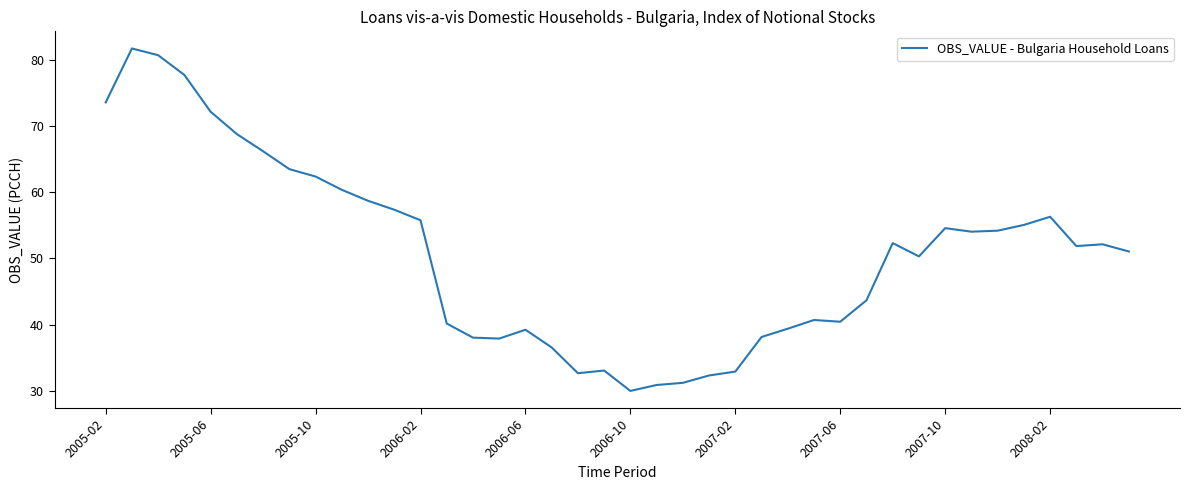

What is the difference between the maximum and minimum values?

51.7